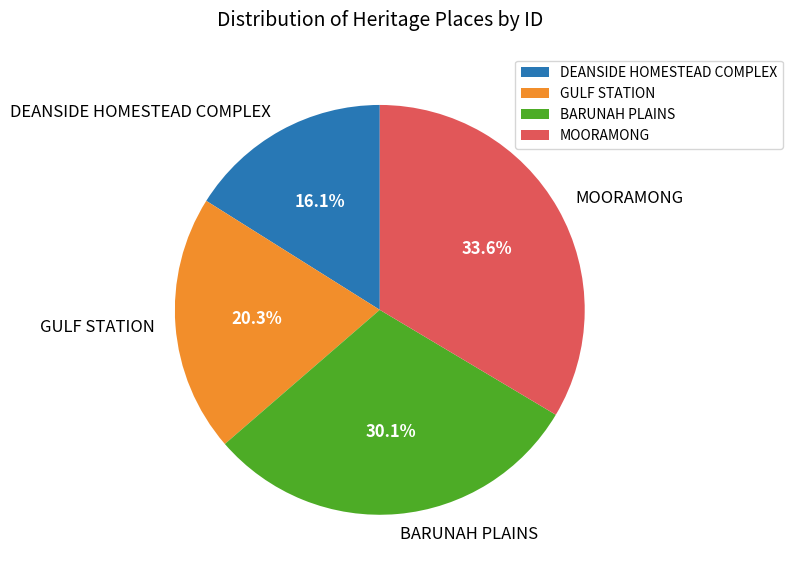

Which has a higher value, MOORAMONG or DEANSIDE HOMESTEAD COMPLEX?

MOORAMONG